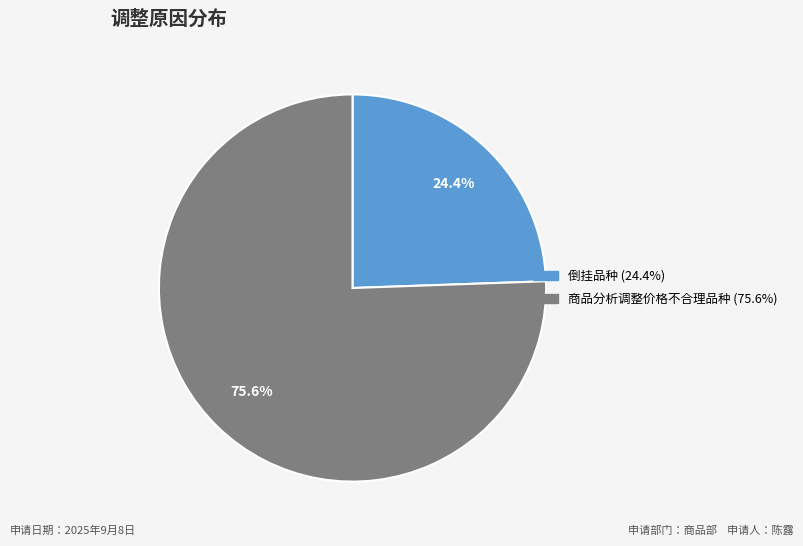

To the nearest percent, what is the difference between the largest and smallest slice percentages?

51%